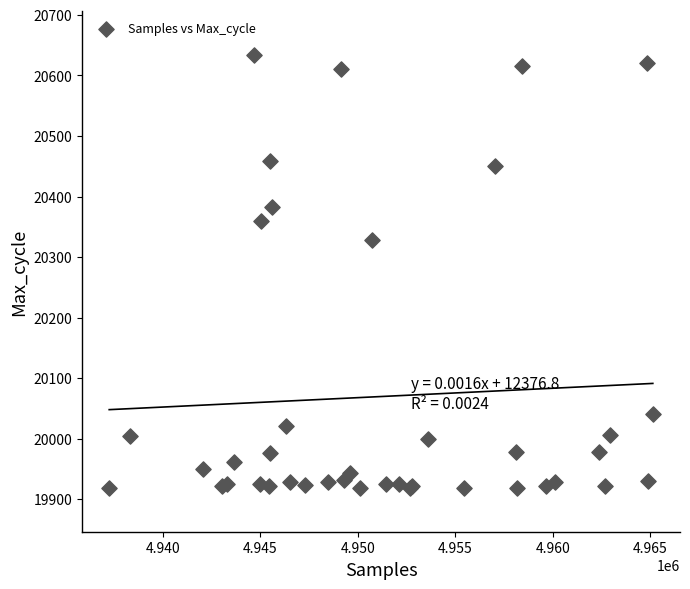

What Y value in the scatter plot is closest to 20276?

20329